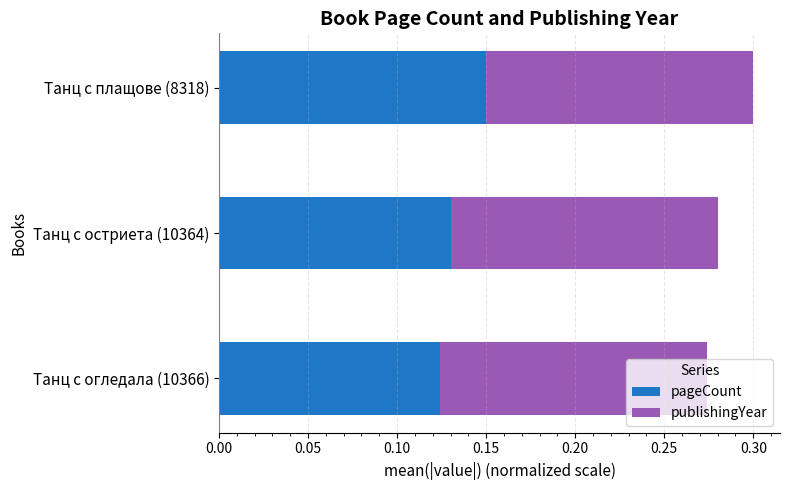

What is the sum of the pageCount values at Танц с огледала (10366) and Танц с остриета (10364)?

0.3